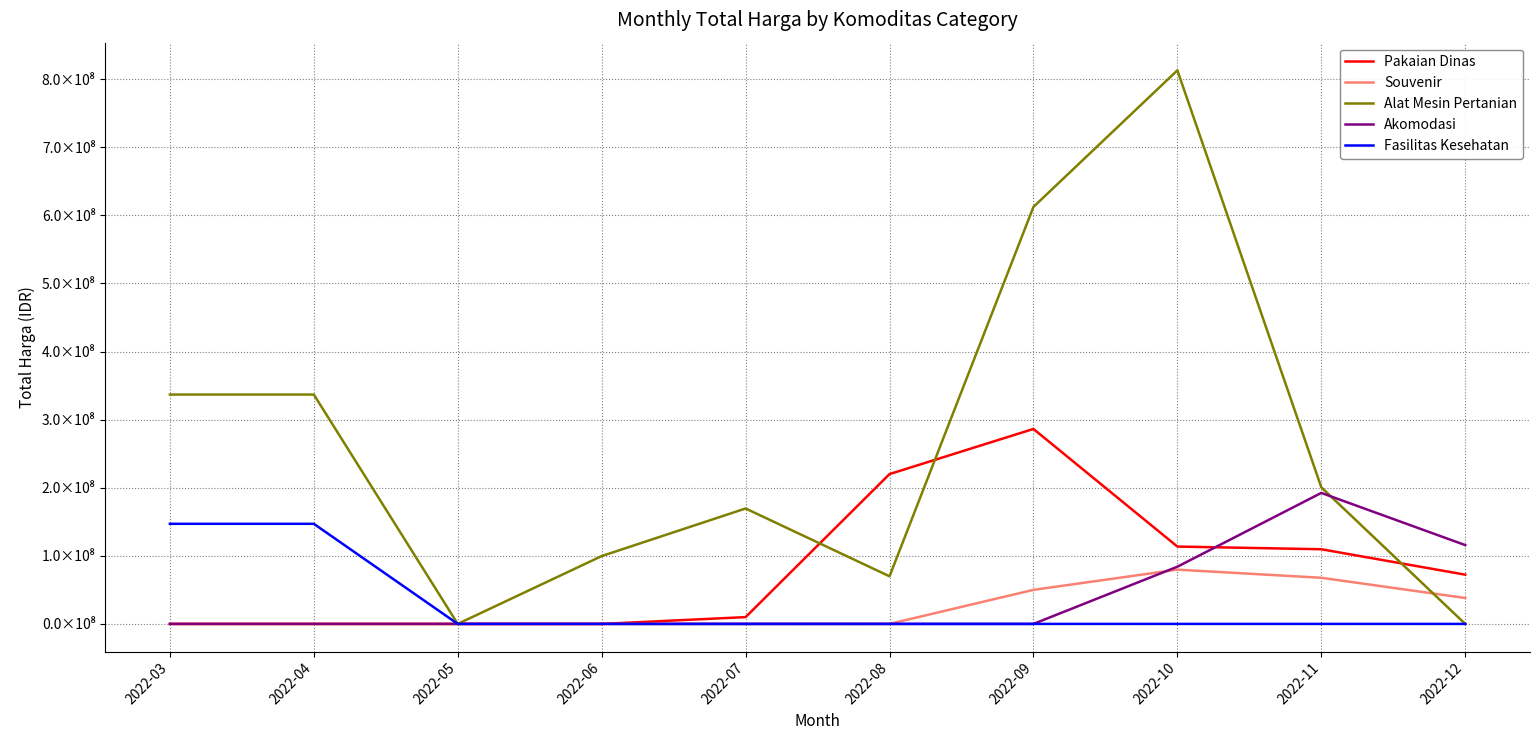

Is this an area chart (filled region under the line)?

No